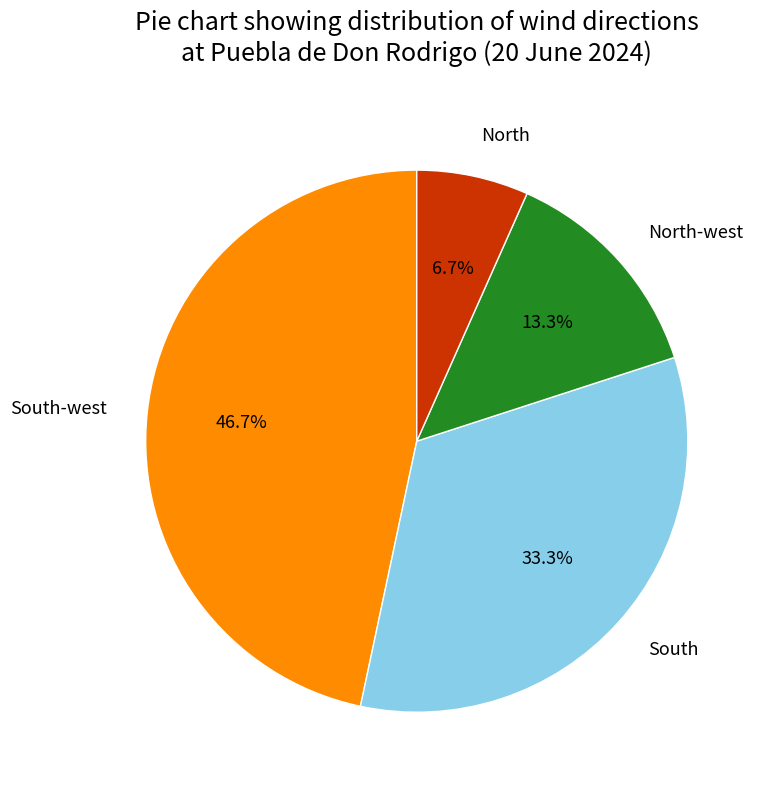

To the nearest percent, what is the average slice percentage?

25%